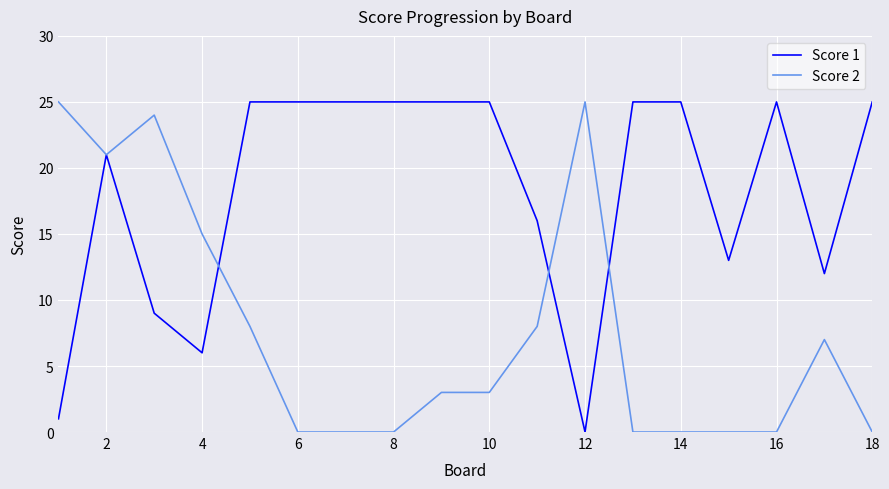

Which series has the largest total across all categories?

Score 1